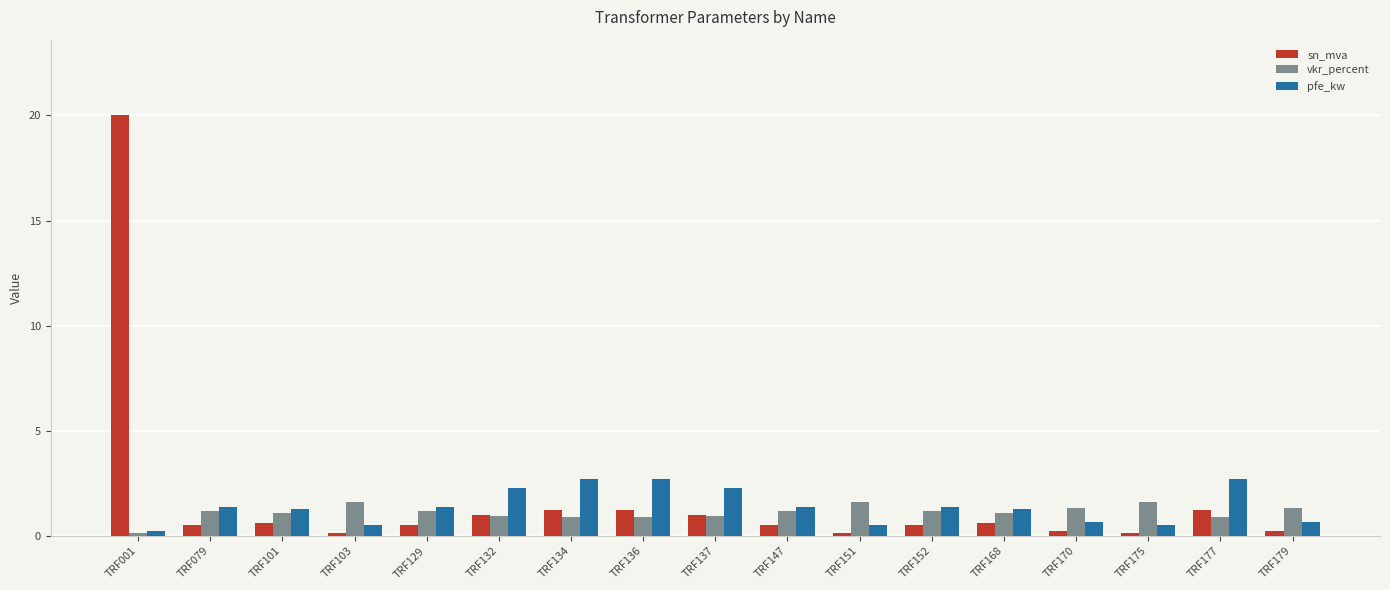

How many groups of bars are there?

17